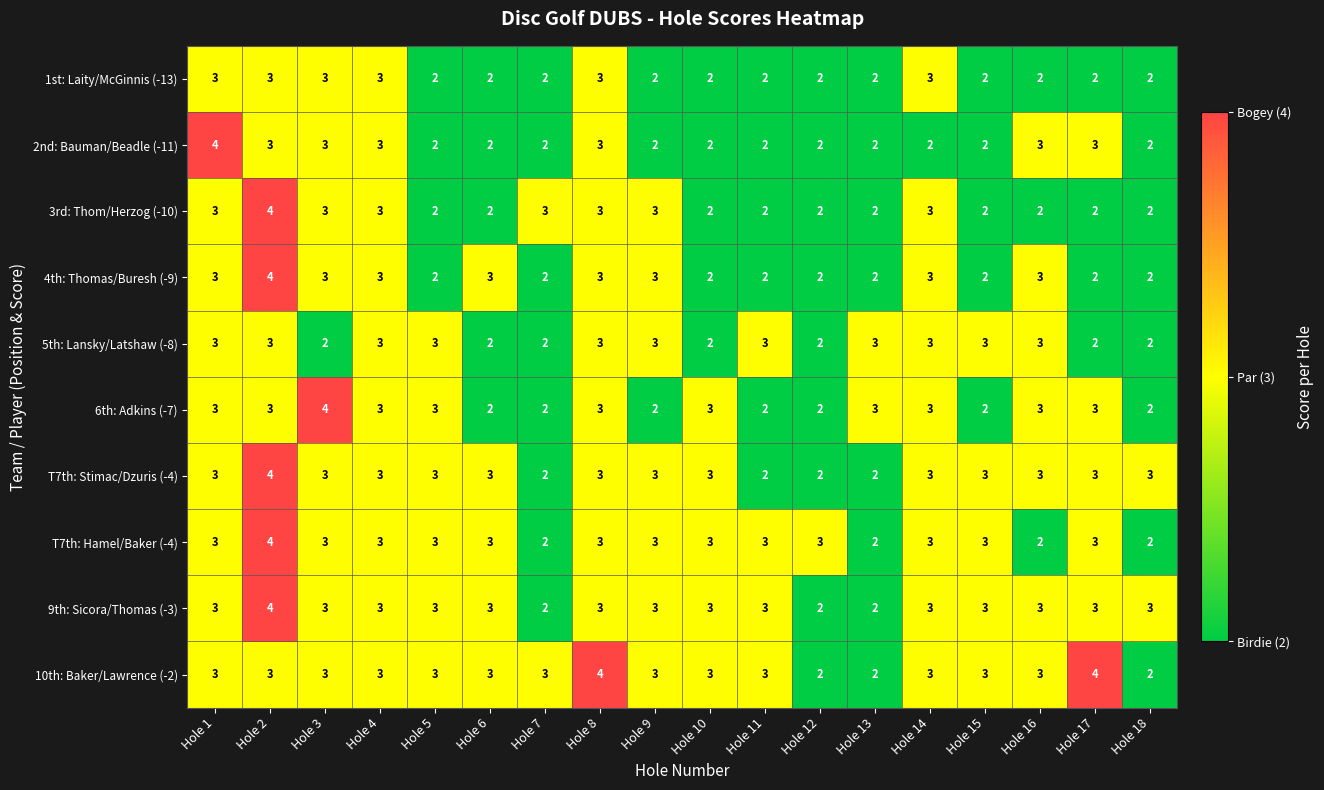

What is the highest value of the T7th: Hamel/Baker (-4) series?

4